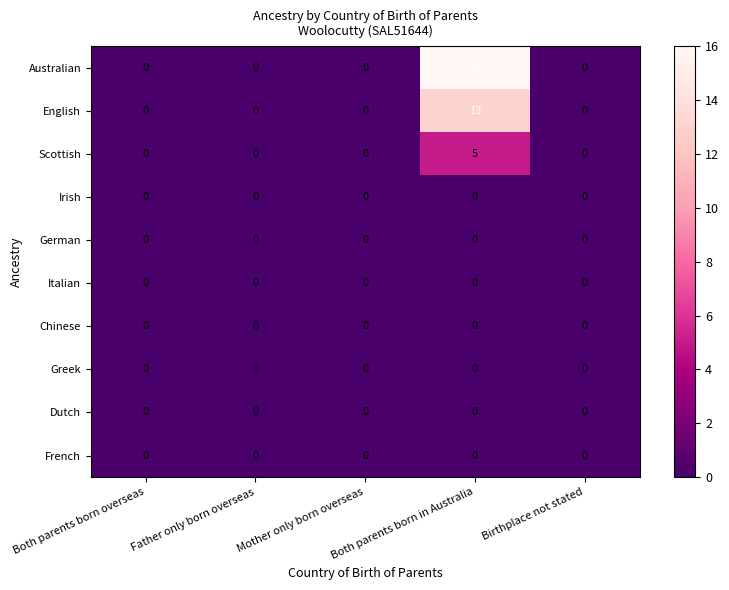

Which series has the largest total across all categories?

Australian